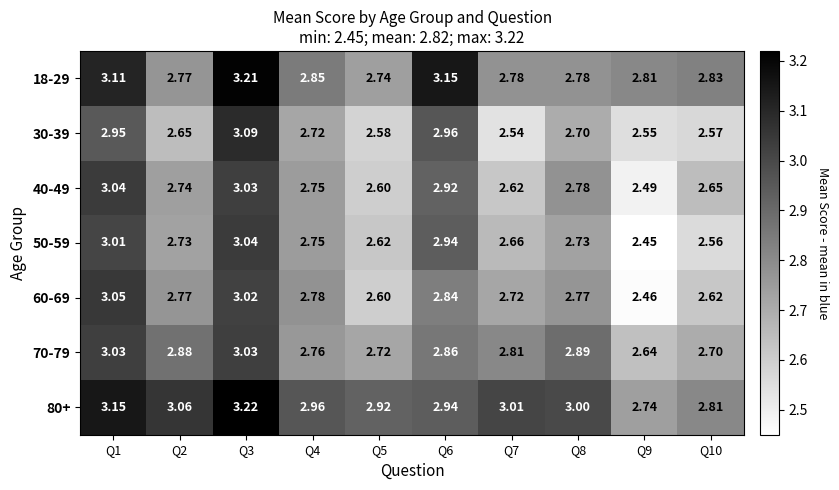

Is the value of 18-29 at Q4 greater than the value of 40-49 at Q7?

Yes